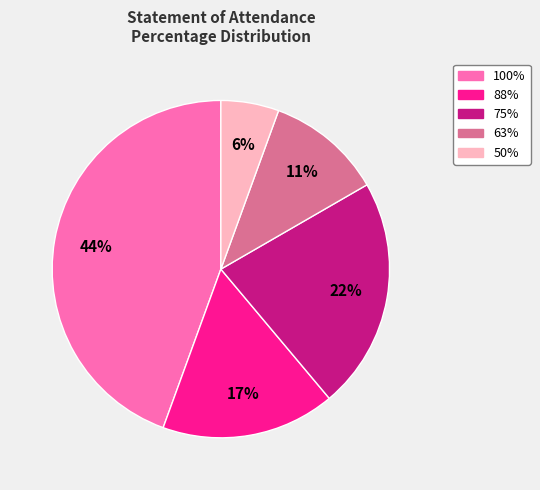

Approximately how many times larger is the value at 88% compared to 63%?

1.5